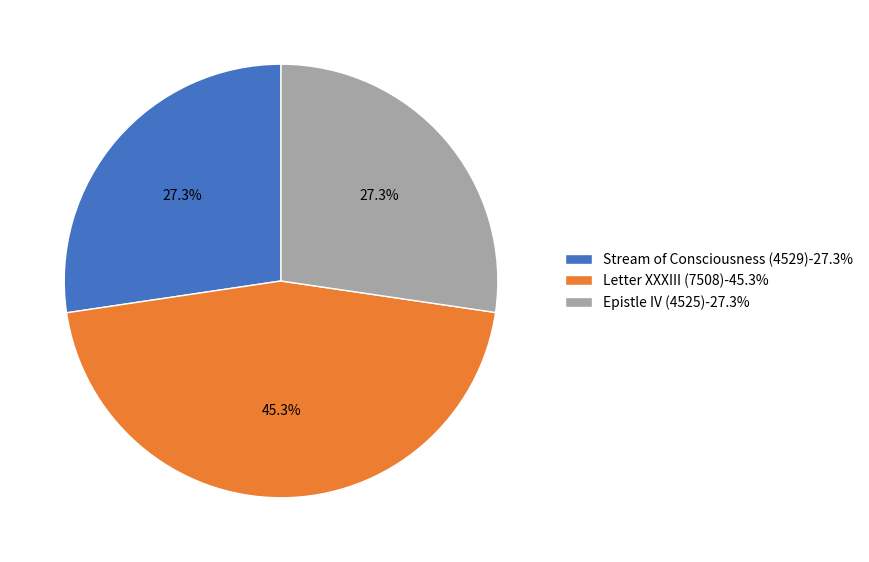

How much of the chart is everything except Epistle IV (4525)?

72.7%